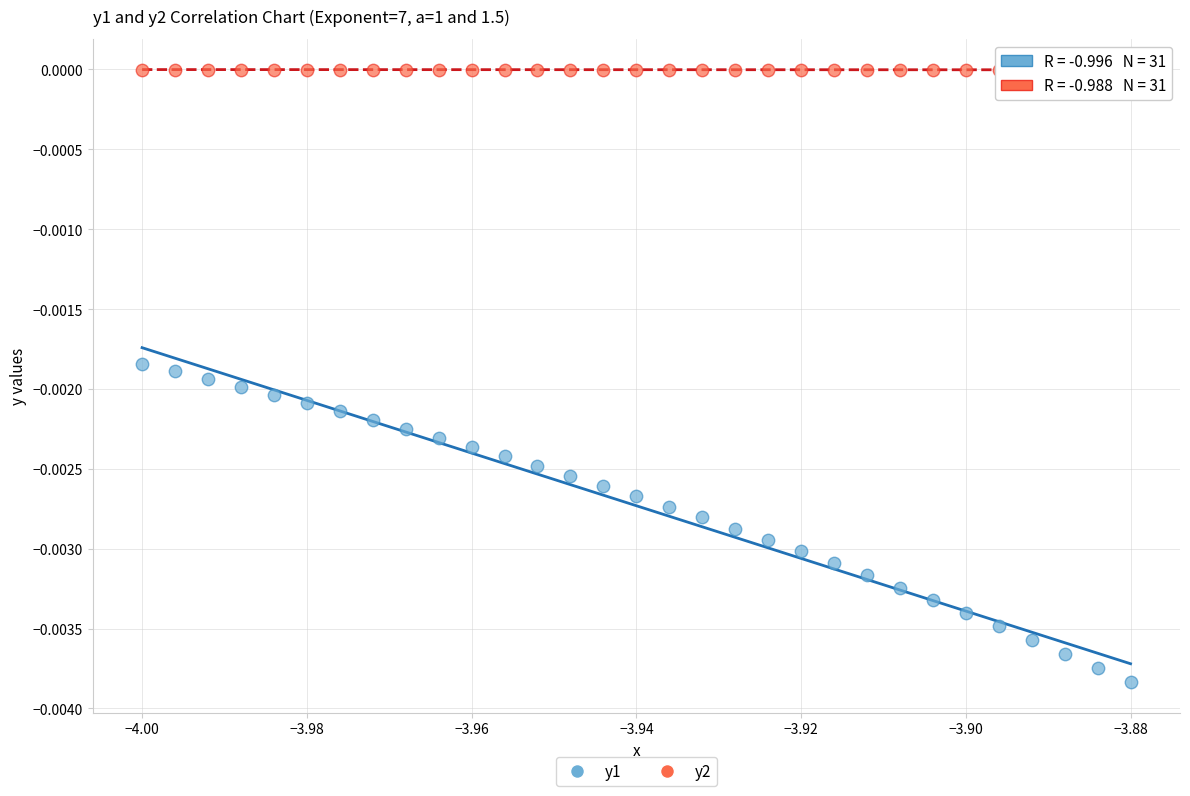

What are all the series names shown in the legend?

y1, y2